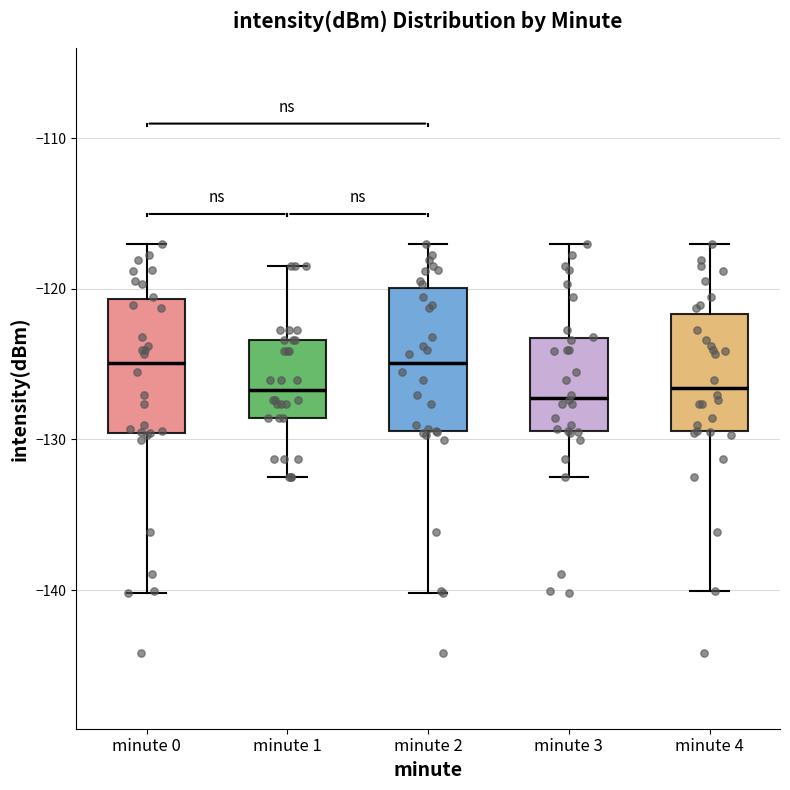

Reading left to right, transcribe this box plot: for each box, give where its median line is, the range the box spans, and where its two whiskers end, as read against the y-axis. The values are not printed on the chart, so give them approximately, as read against the axis.

minute 0: median -125, box -130 to -121, whiskers -140 to -117
minute 1: median -127, box -129 to -123, whiskers -133 to -119
minute 2: median -125, box -129 to -120, whiskers -140 to -117
minute 3: median -127, box -129 to -123, whiskers -133 to -117
minute 4: median -127, box -129 to -122, whiskers -140 to -117